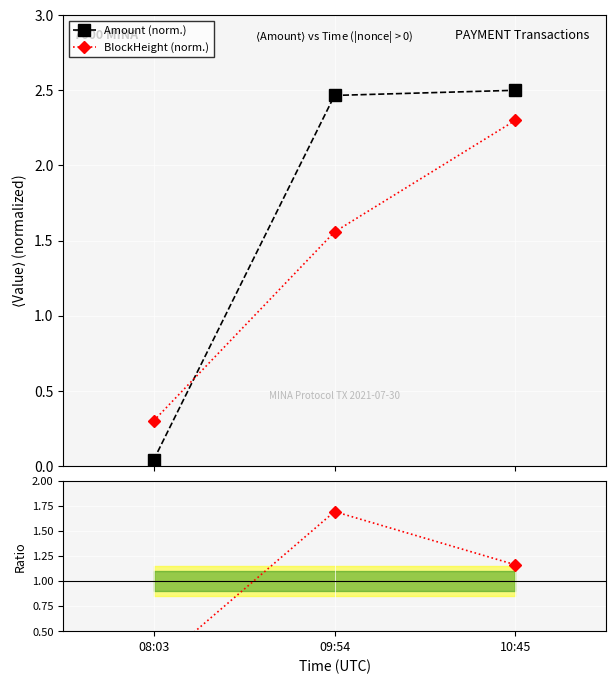

What is the value of the Amount (norm.) point at the 2nd from the left?

2.5